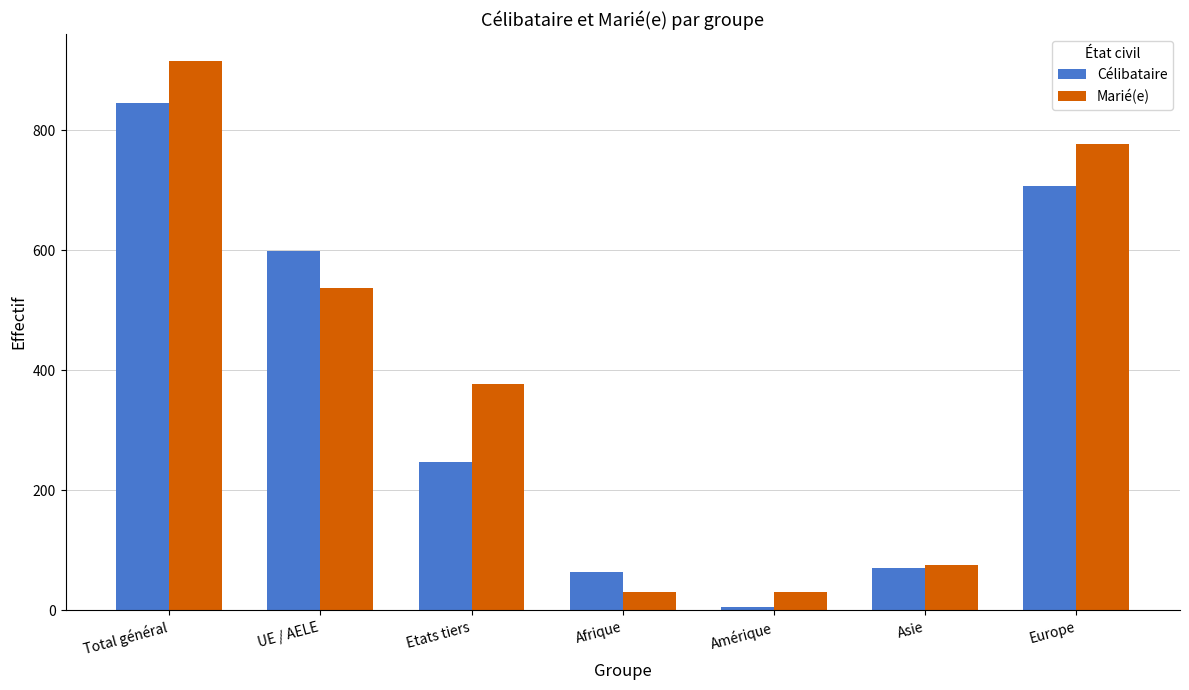

Does the chart contain any negative values?

No